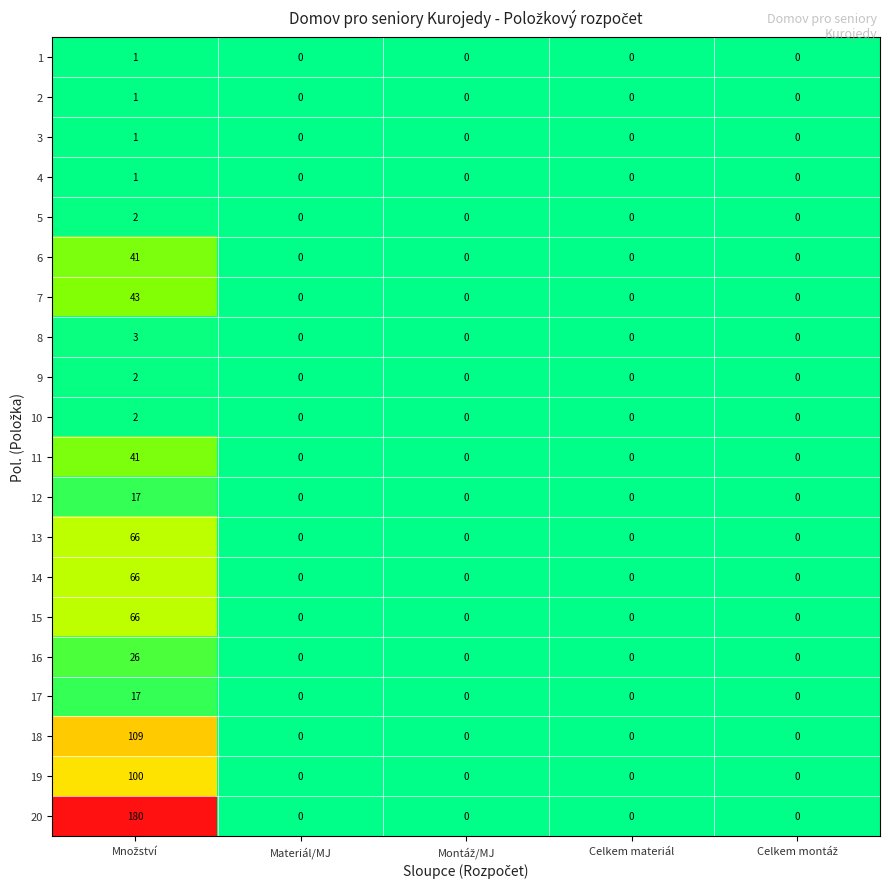

What is the greatest value displayed?

180